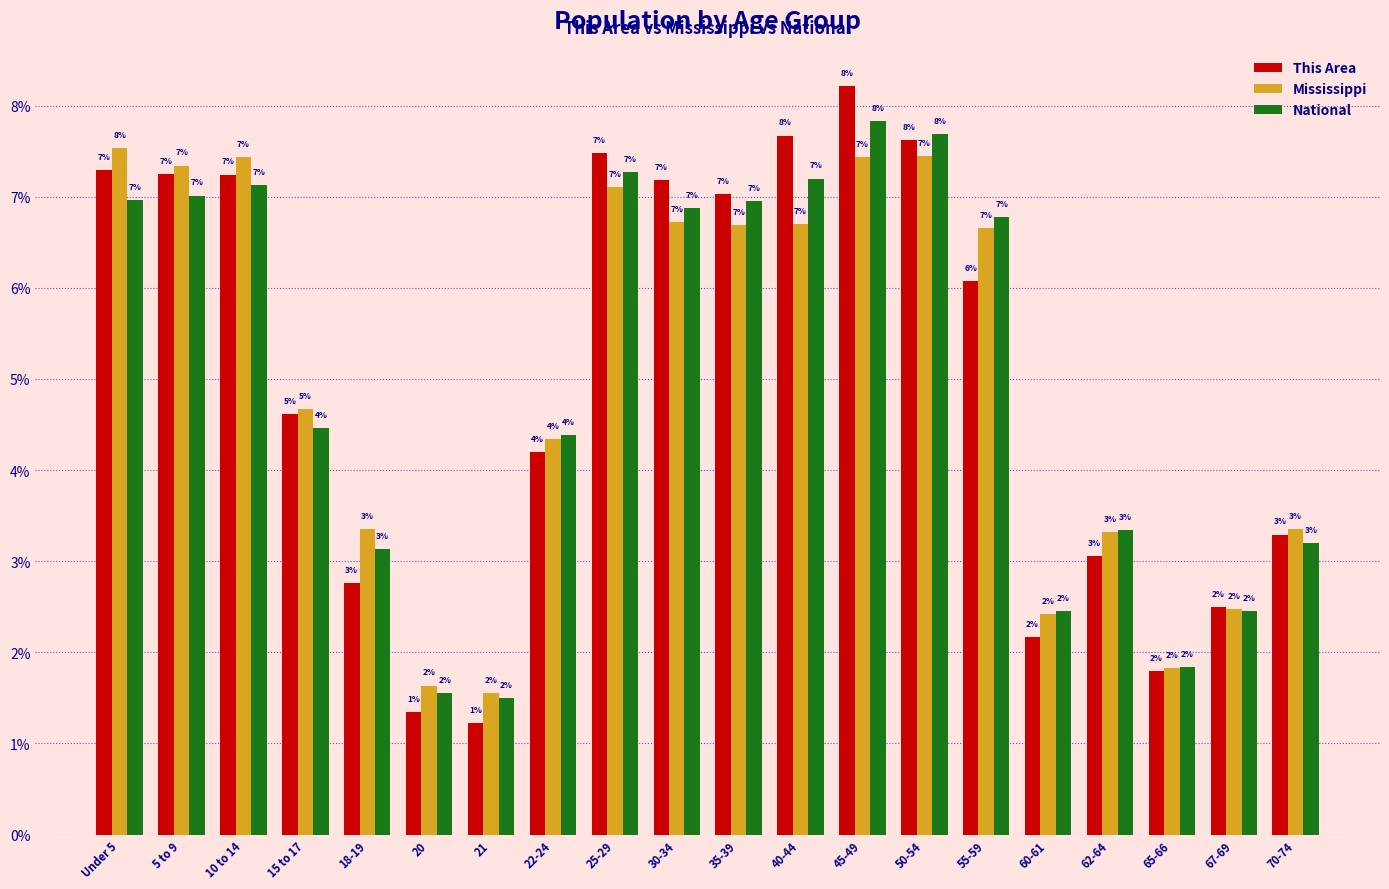

Are the bars grouped side by side (vs. stacked)?

Yes